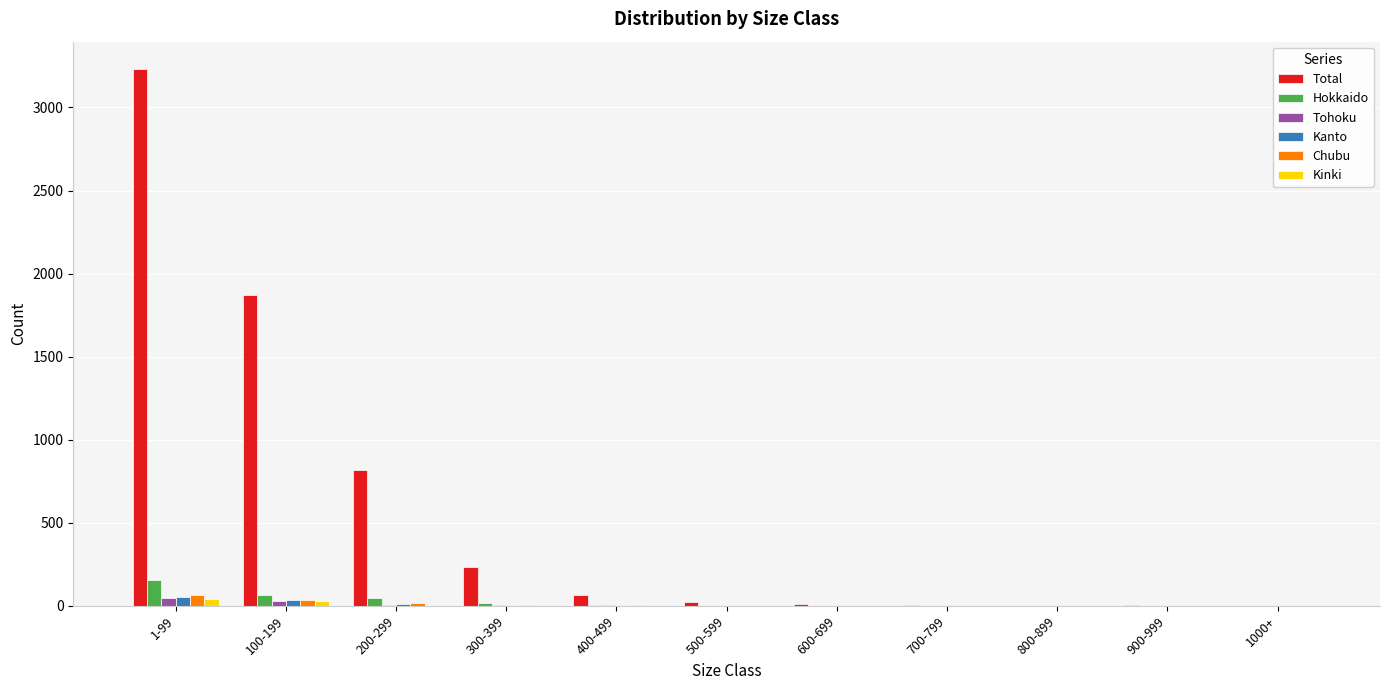

How many series are shown in this chart?

6